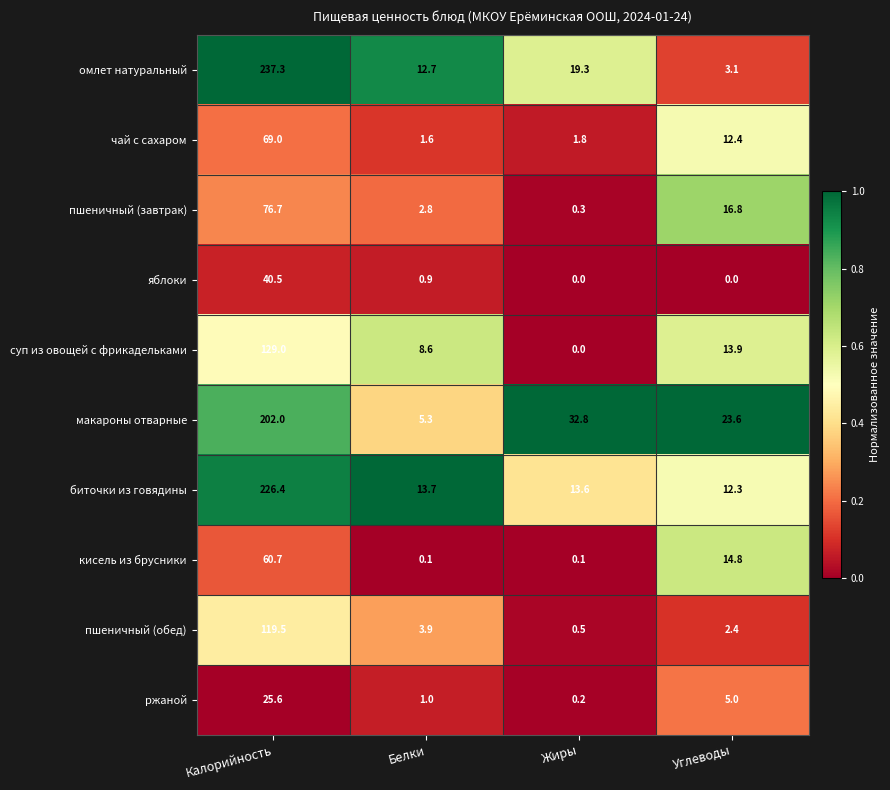

What is the difference between the макароны отварные values at Белки and Углеводы?

18.3